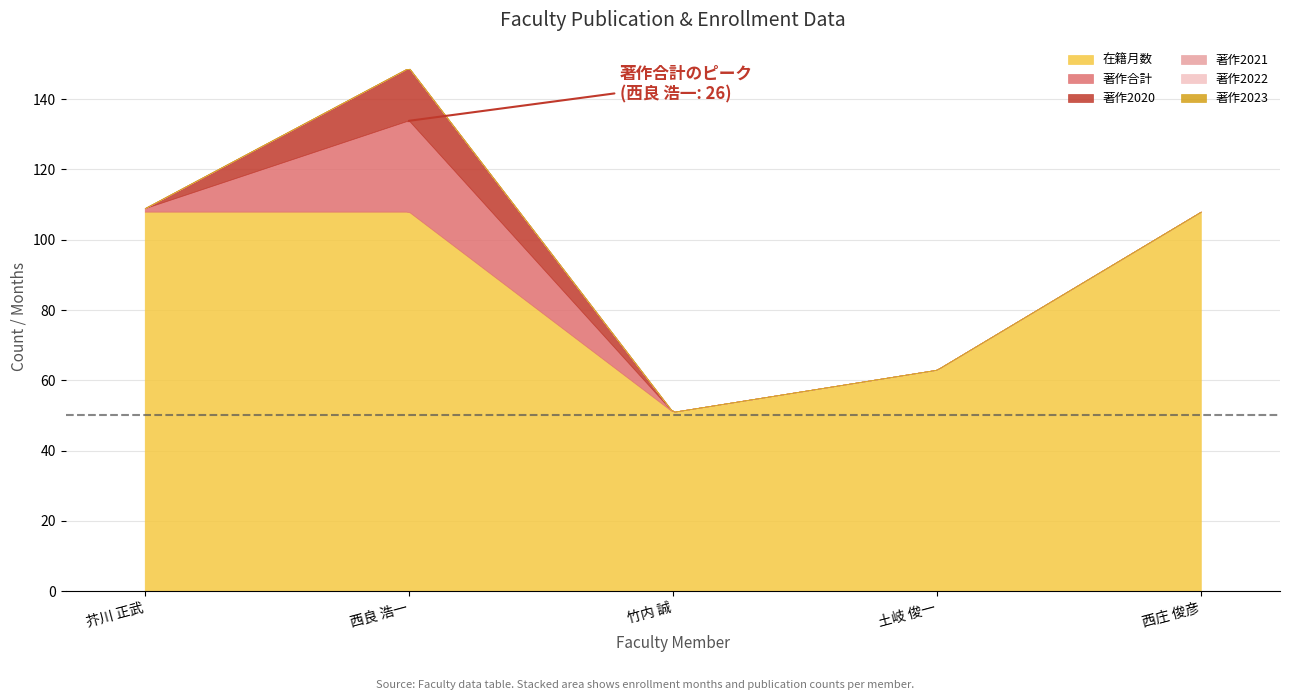

Is it true that 著作2022 equals 0 at 土岐 俊一?

True